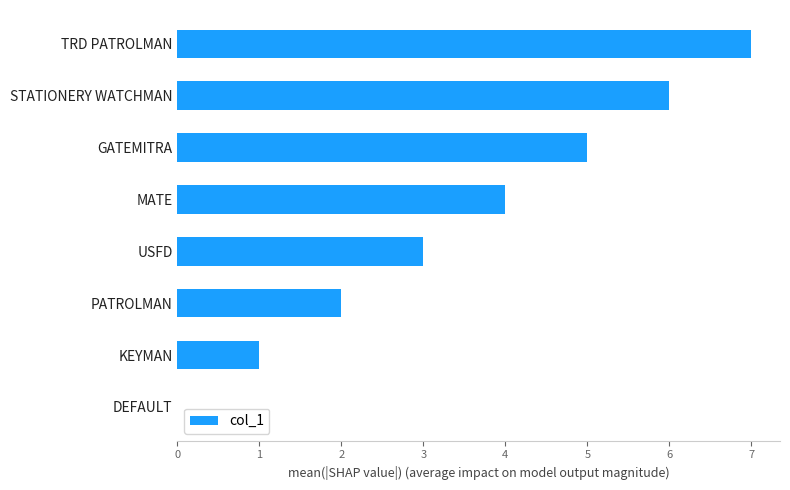

Read the value at STATIONERY WATCHMAN.

6